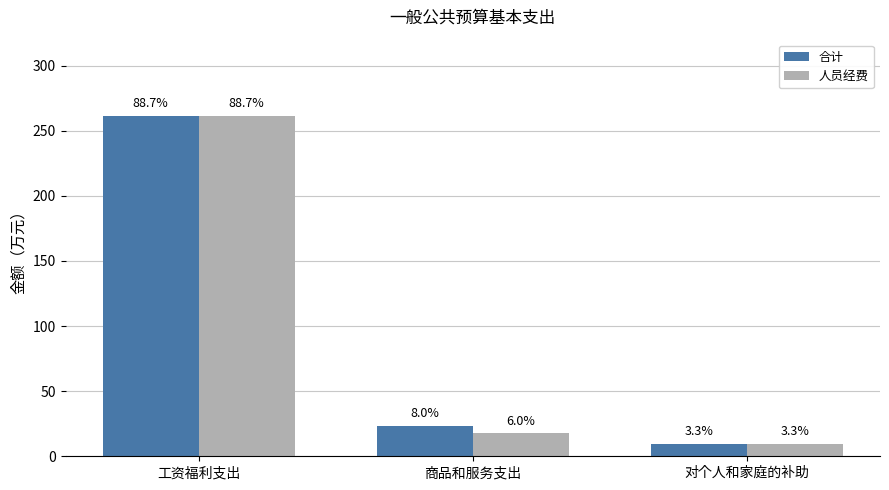

Read the 合计 value at 工资福利支出.

261.5